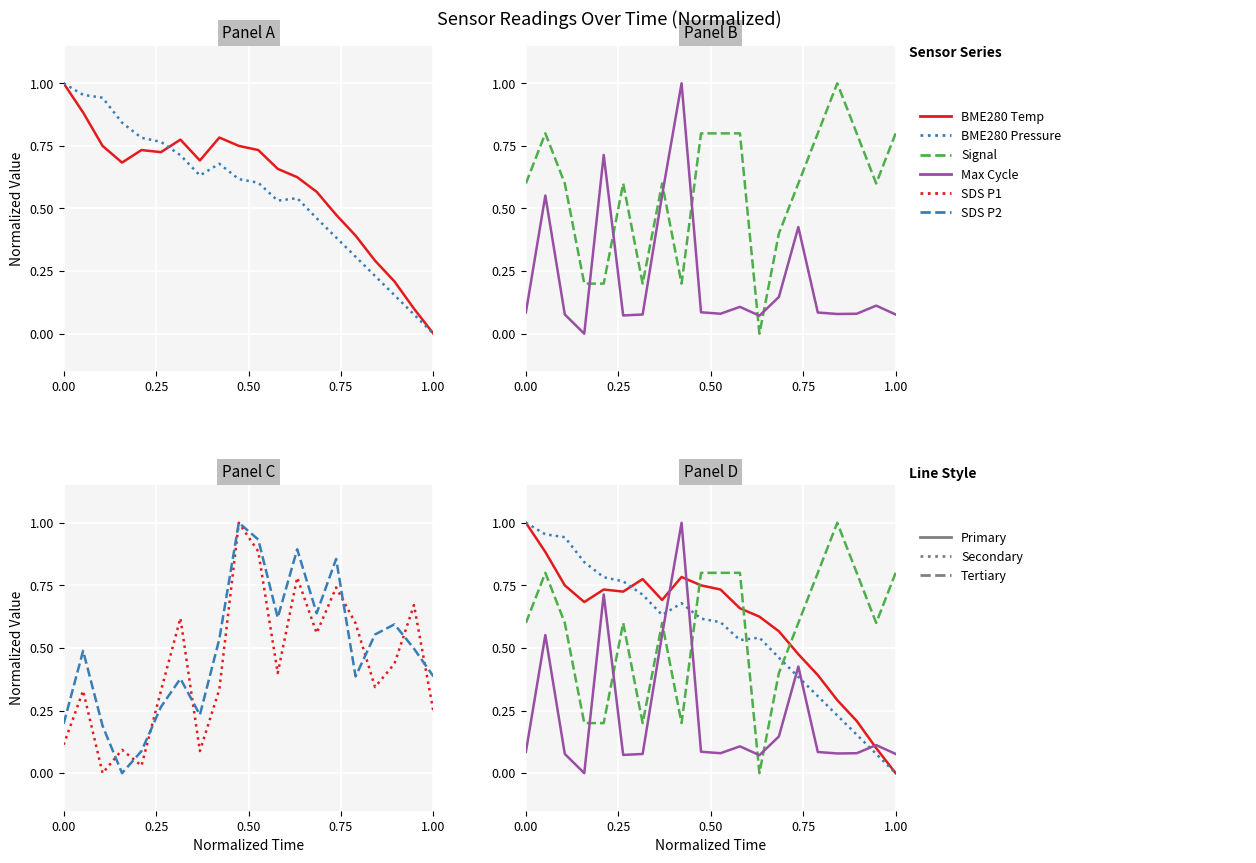

True or false: SDS_P1 has more than 1 interior local peaks.

True